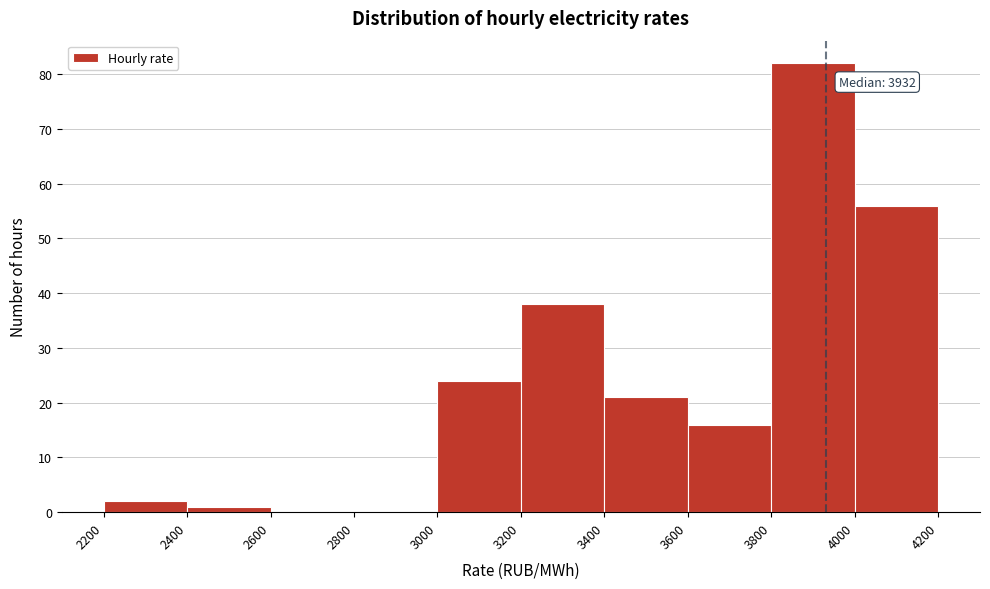

Which range on the x-axis has the tallest bar?

3800 to 4000